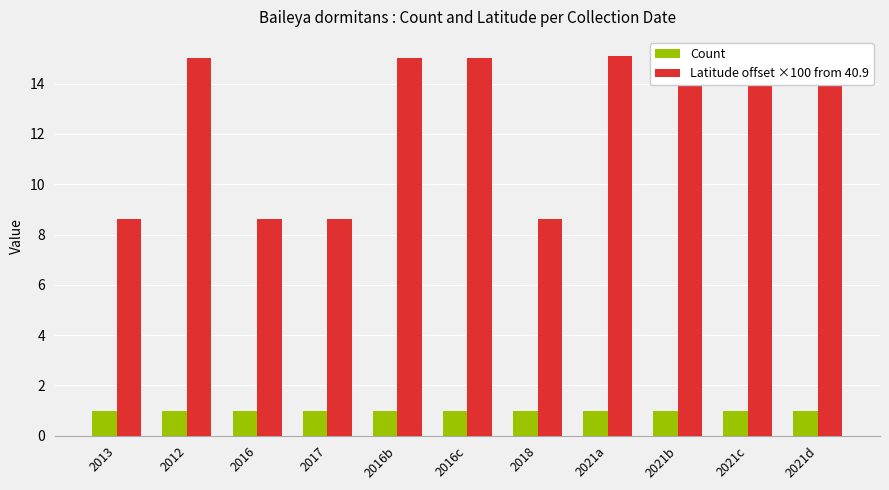

List the labels in order of Latitude offset ×100 from 40.9 value, largest first.

2021a, 2021b, 2021c, 2021d, 2012, 2016b, 2016c, 2013, 2016, 2017, 2018